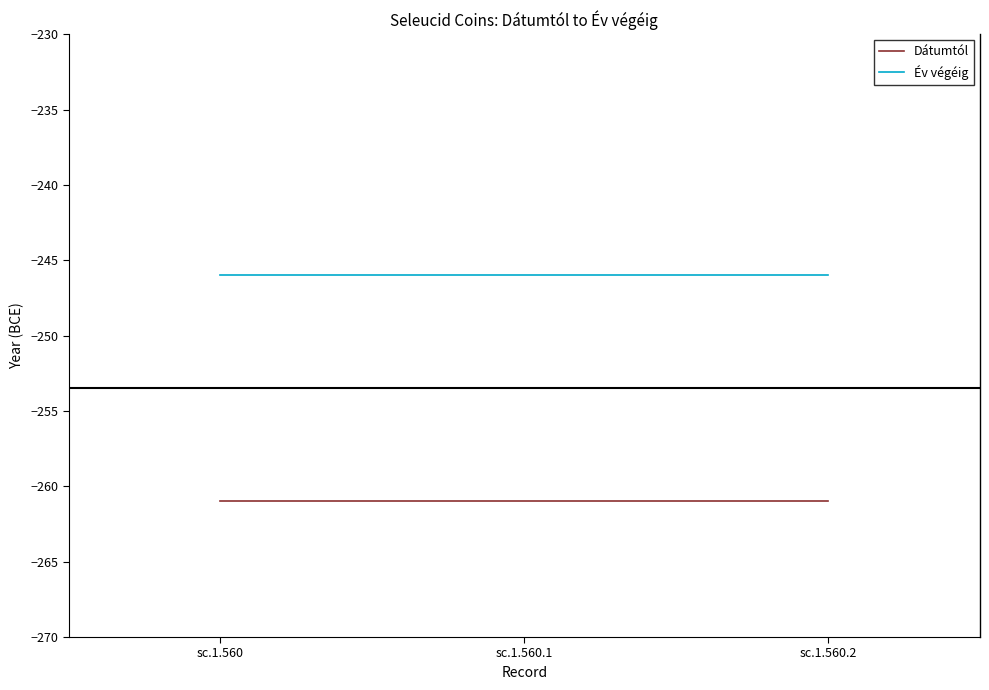

What position from the left is sc.1.560.1?

2